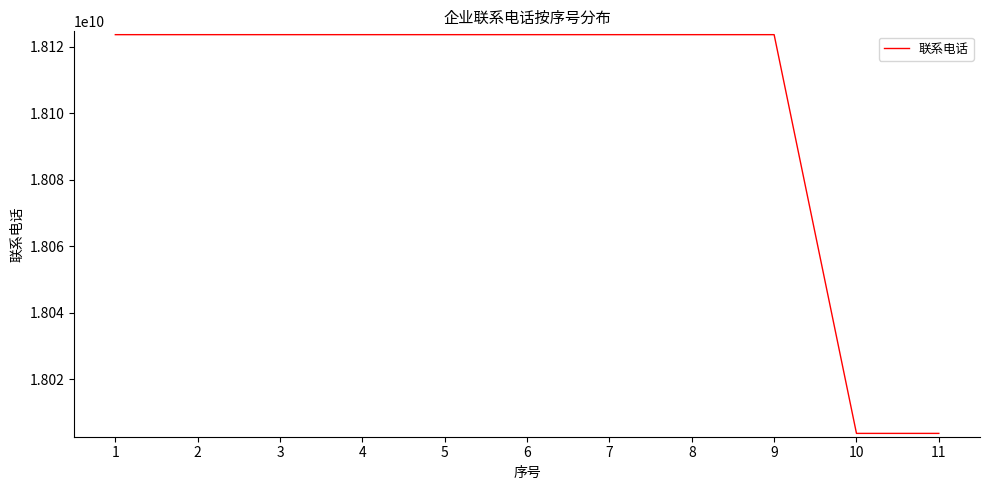

Reading left to right, what are all the values shown in this chart?

1=18123603315	2=18123603315	3=18123603315	4=18123603315	5=18123603315	6=18123603315	7=18123603315	8=18123603315	9=18123603315	10=18003768227	11=18003768227